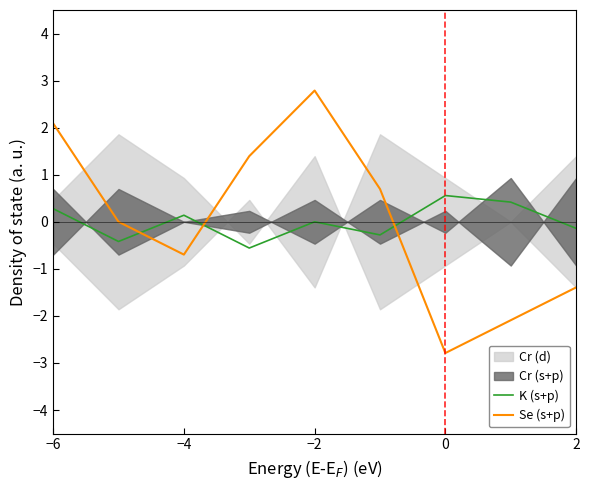

The K (s+p) series shows -0.1 at 2. True or false?

True